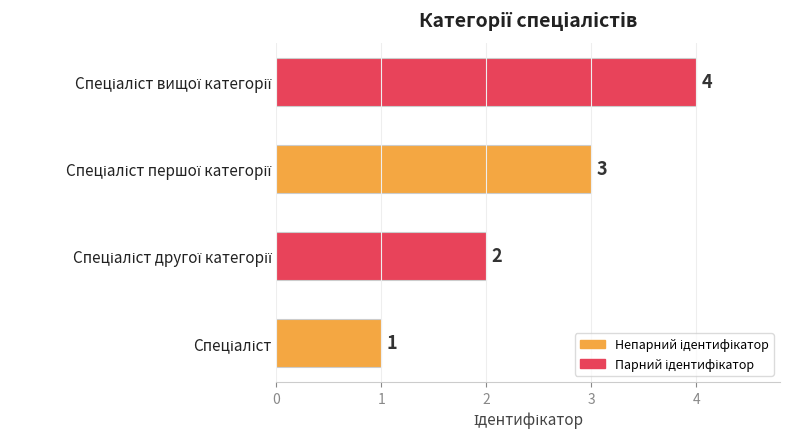

What is the greatest value displayed?

4